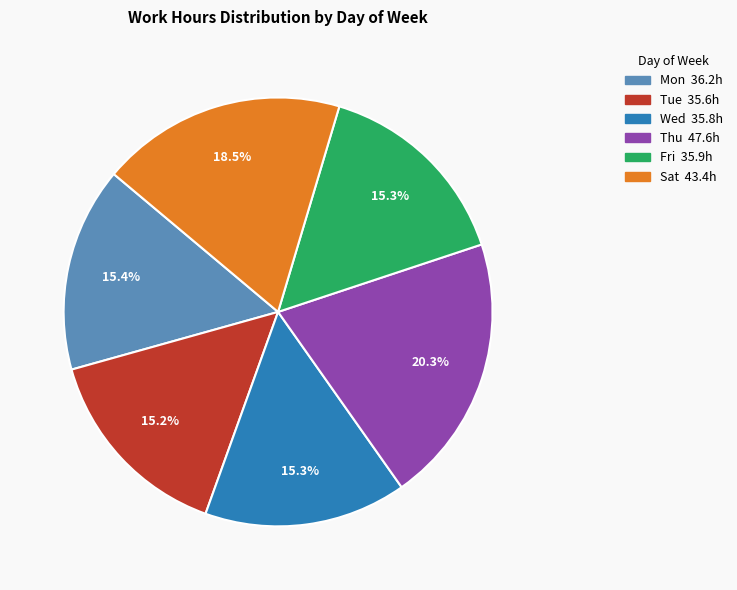

How many slices are in this pie chart?

6